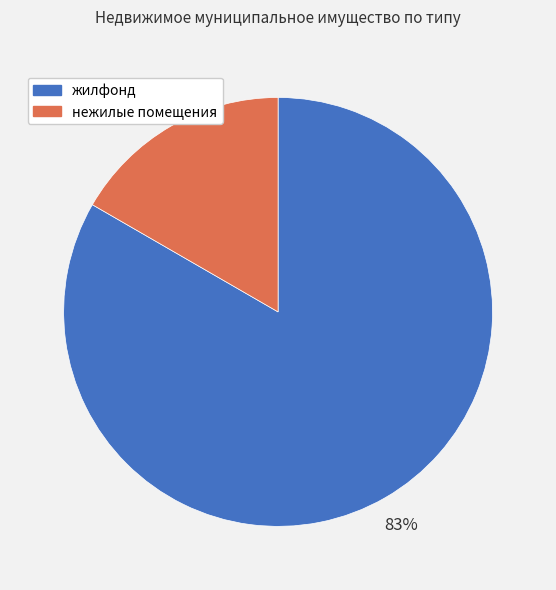

Which has a higher value, жилфонд or нежилые помещения?

жилфонд